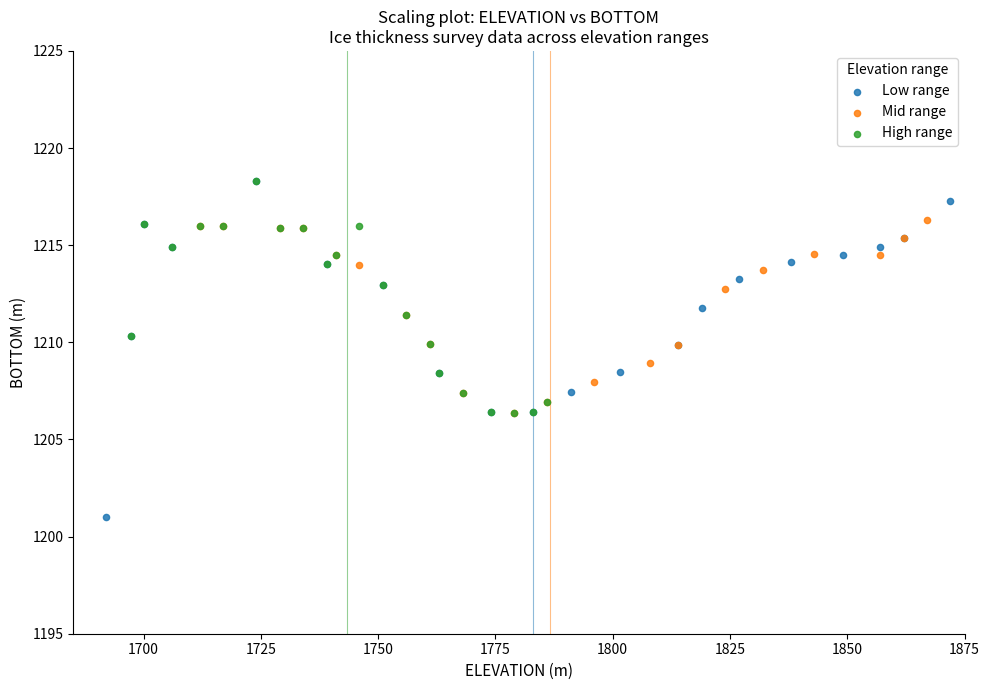

Which series has the widest spread of Y values?

Low range